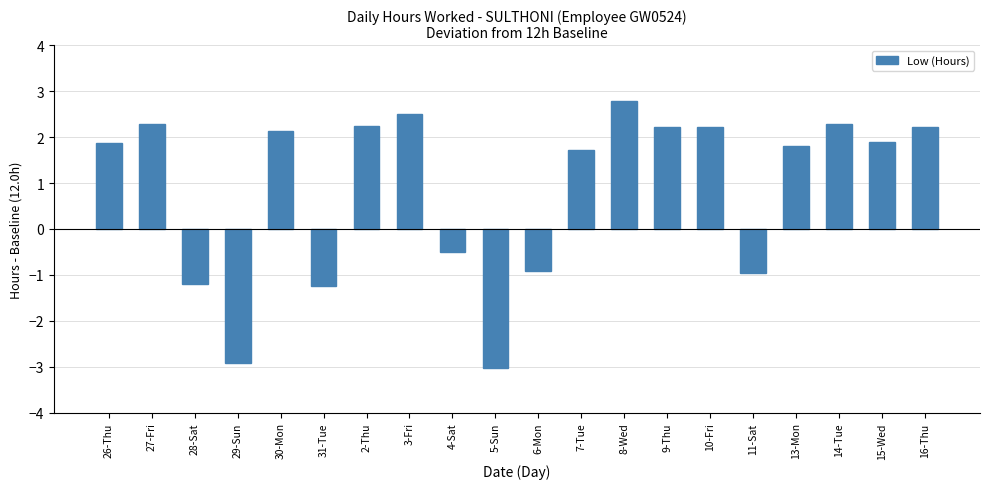

Is it true that the value at 9-Thu is 1.3?

False